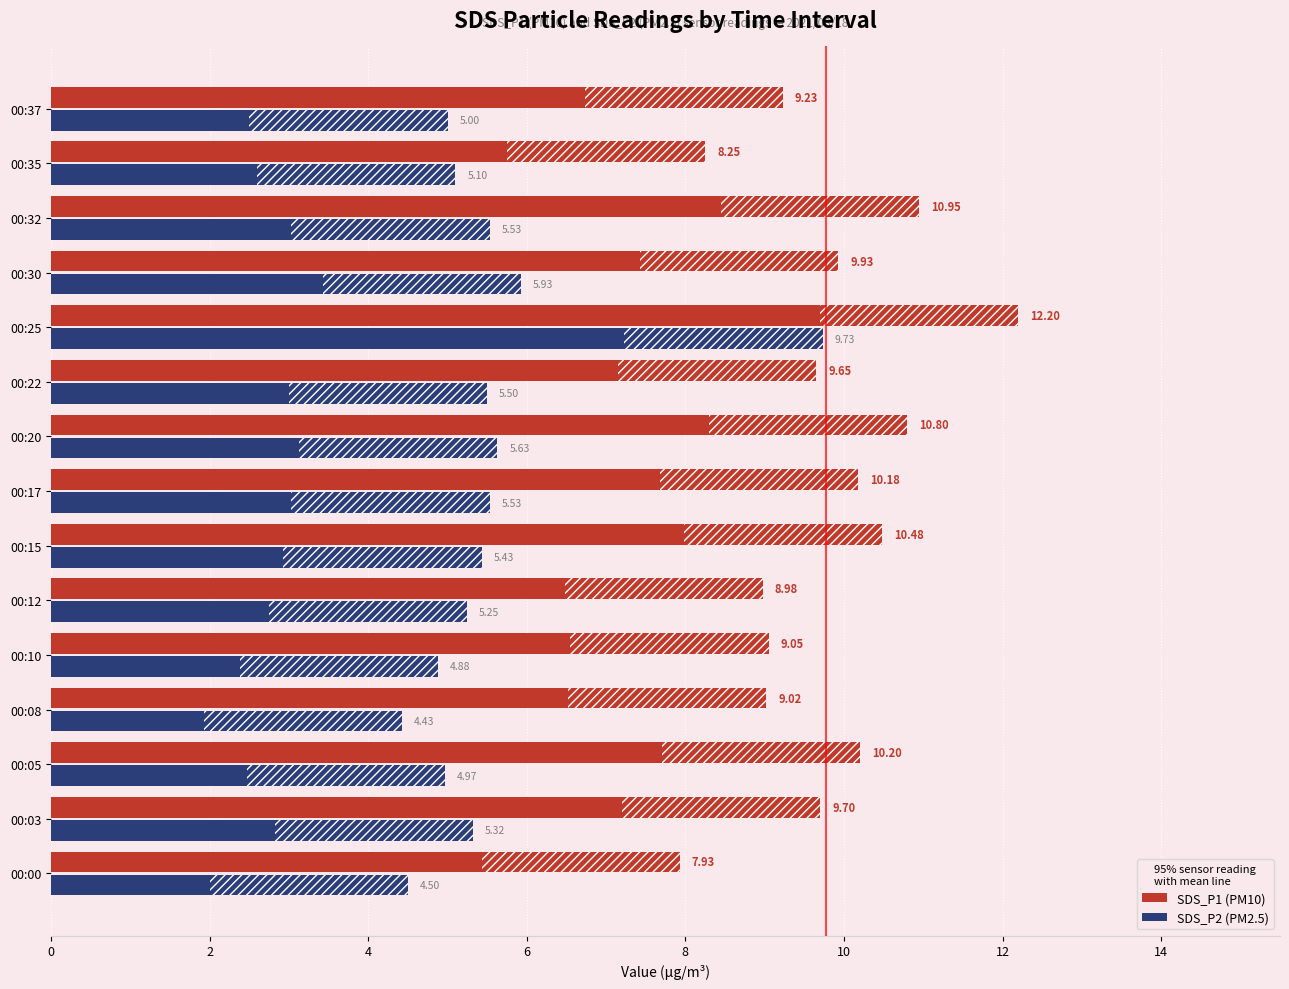

What is the total value across all series at 00:05?

15.2